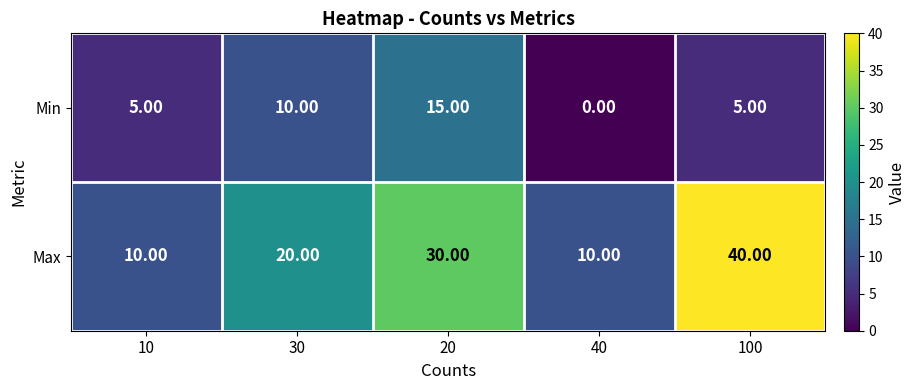

Between 30 and 20, which series saw the biggest shift?

Max